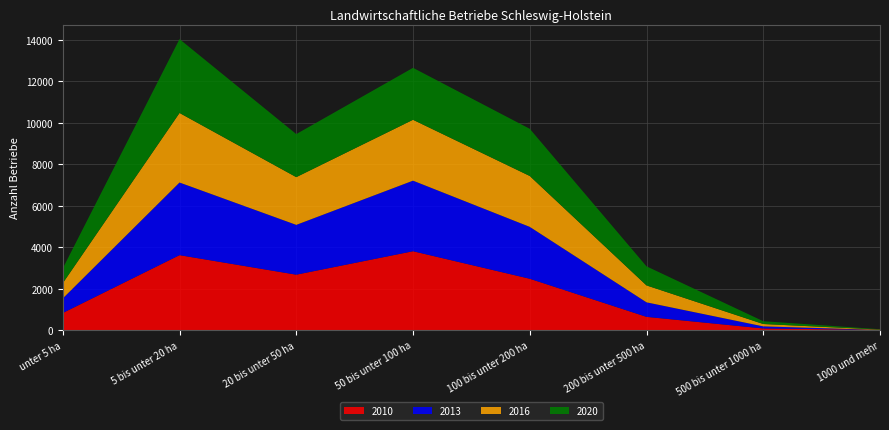

Reading right to left, what are all the values shown in this chart?

2010: 12	81	640	2476	3802	2672	3613	827
2013: 0	100	700	2500	3400	2400	3500	700
2016: 14	114	815	2452	2934	2300	3351	736
2020: 18	135	919	2273	2503	2074	3559	713